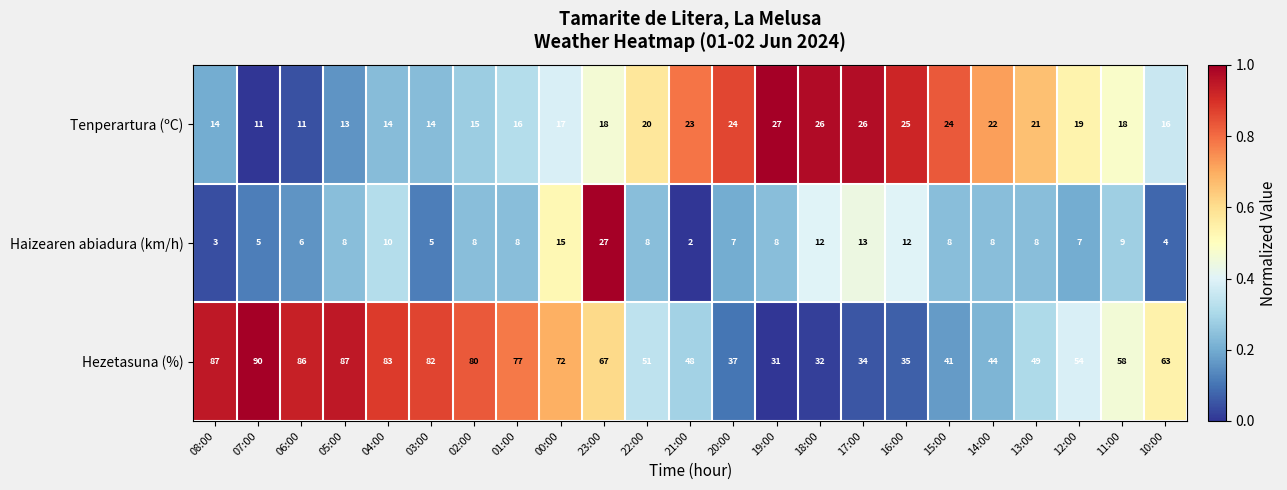

How many data points does each series have?

23